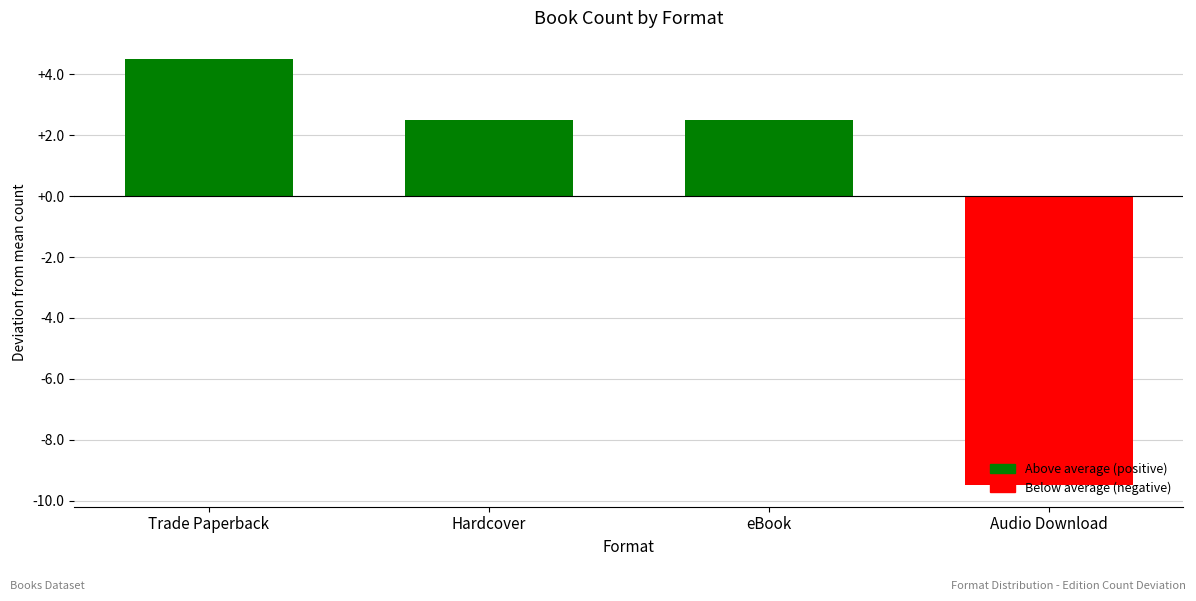

Are the bars horizontal?

No